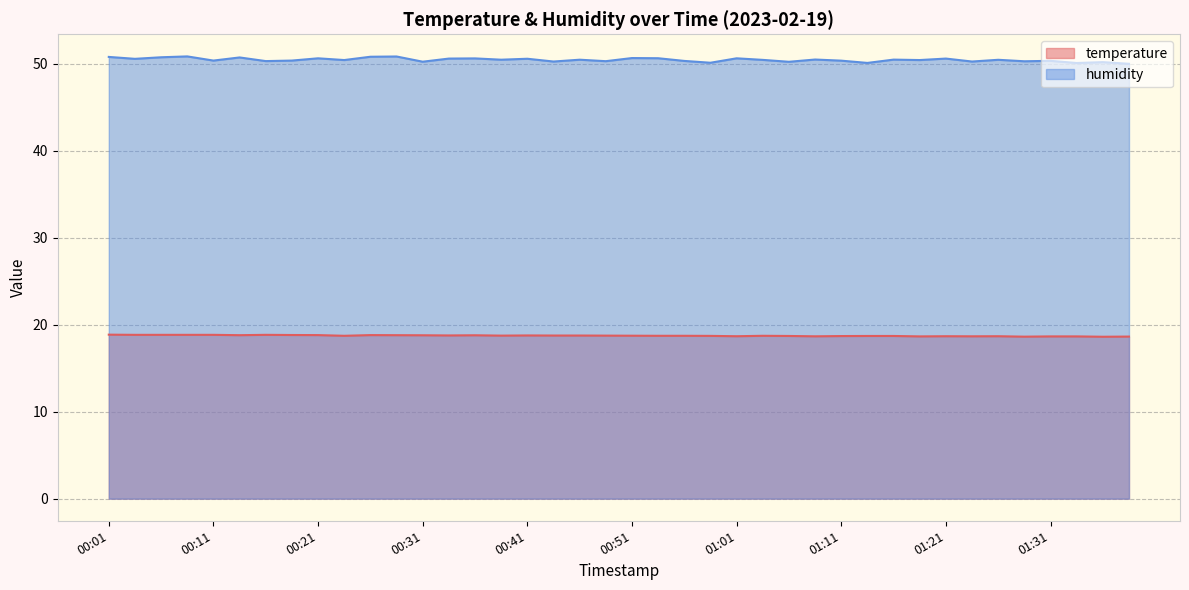

Rank the series by their maximum value, from lowest to highest.

temperature, humidity